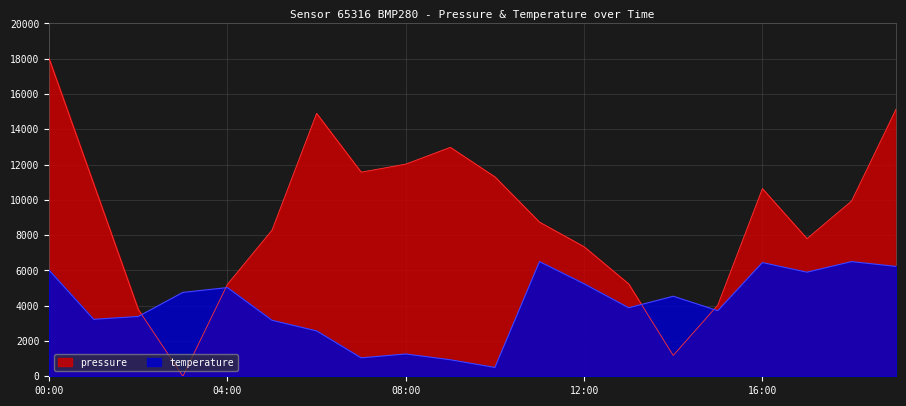

What is the label of the 20th point from the left?

19:00